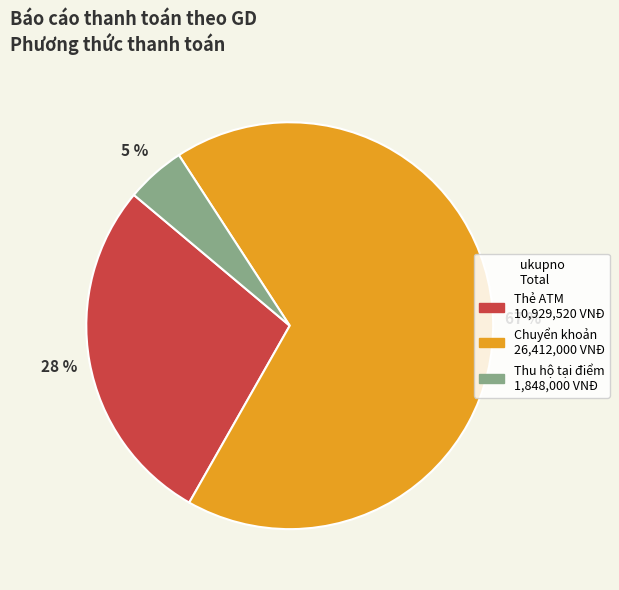

Is there a majority slice in this chart?

Yes